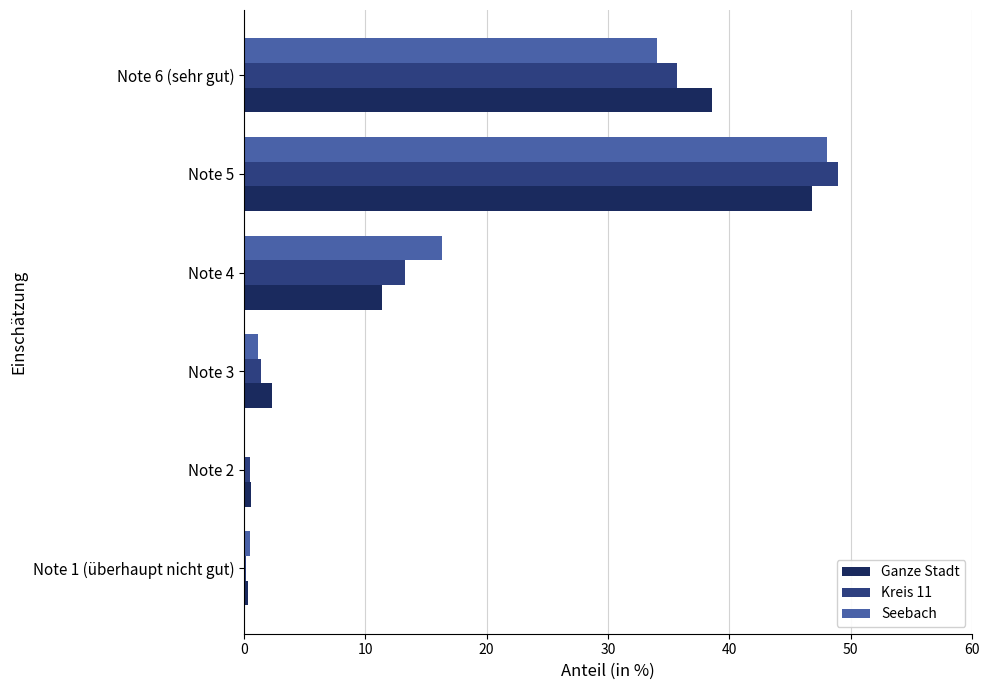

What is the sum of all Seebach values?

100.0